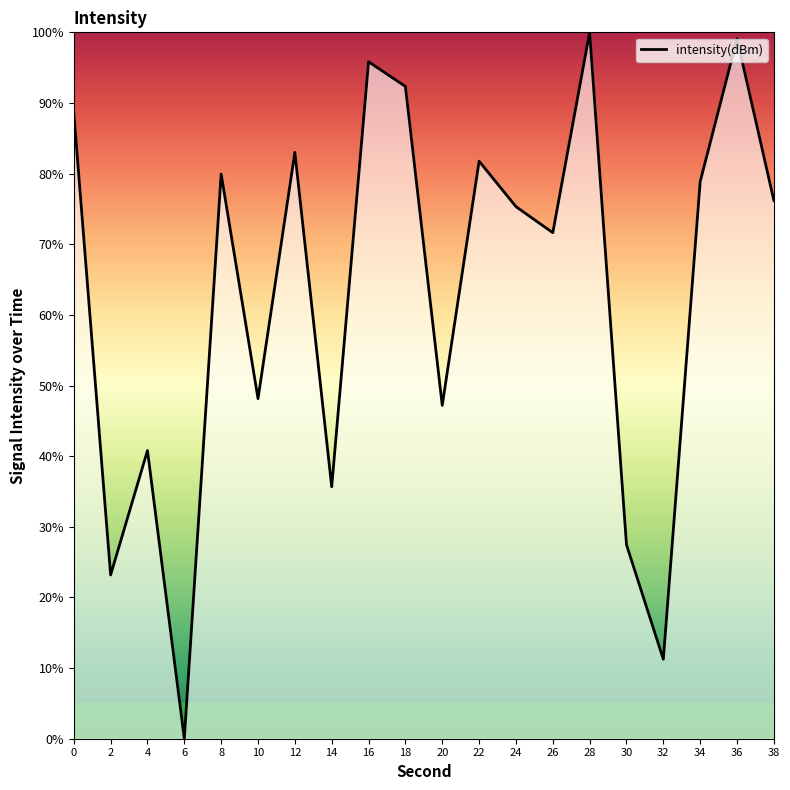

True or false: there are more than 2 points higher than both neighbors.

True